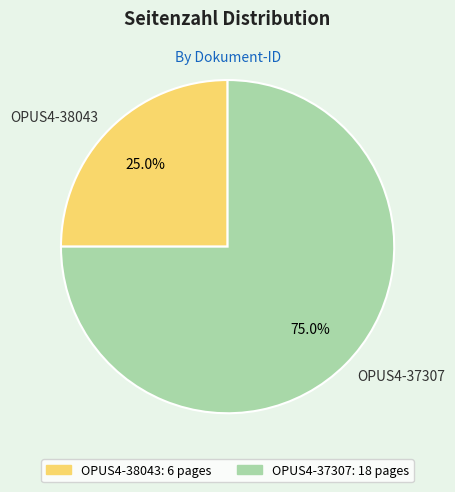

Which category has the smallest portion of the pie?

OPUS4-38043